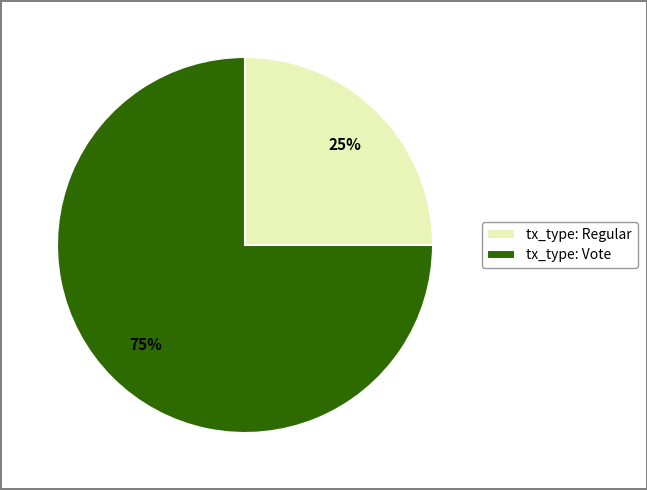

Is the sum of tx_type: Regular and tx_type: Vote greater than half?

Yes